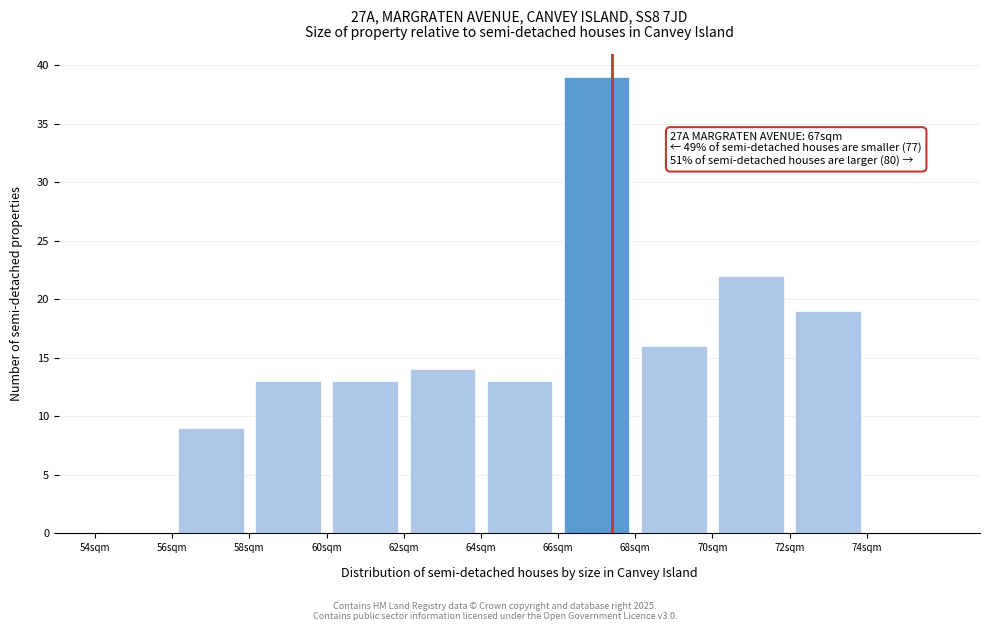

Over which range of the x-axis is the bar tallest?

66 to 68